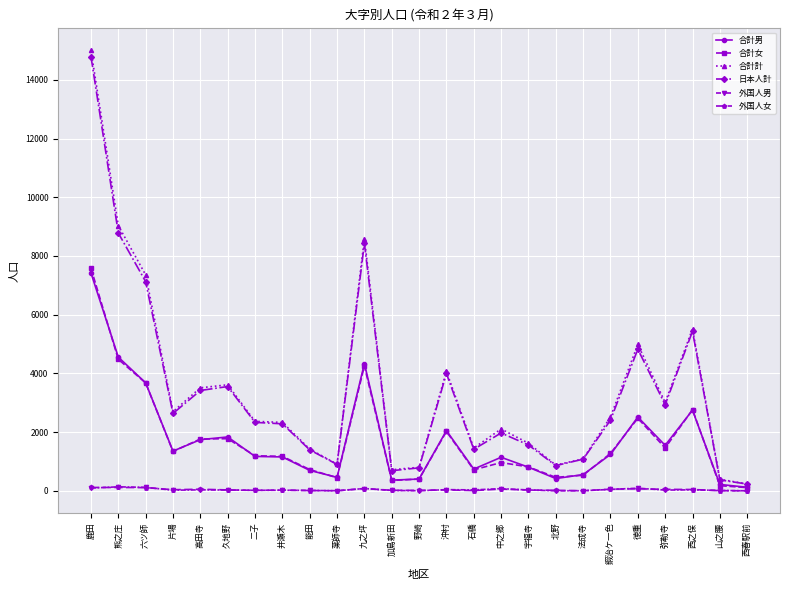

Which series has the widest spread of values?

合計計